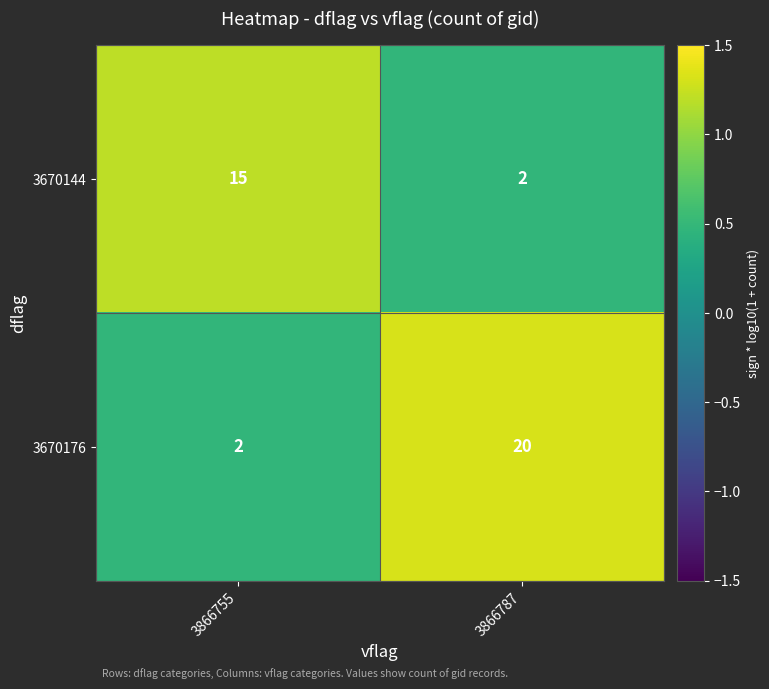

What value does the 3670144 series have at 3866755, to the nearest 10?

20